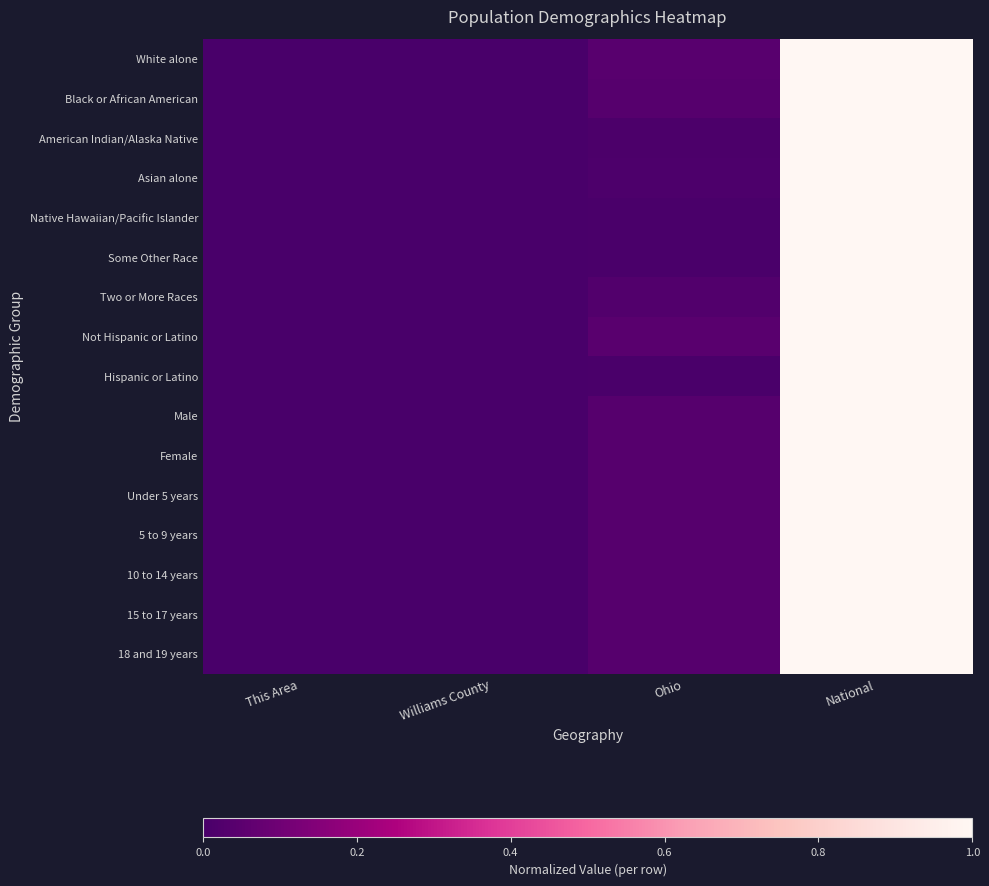

Reading left to right, what are all the values shown in this chart?

White alone: This Area=0.0	Williams County=0.0	Ohio=0.0	National=1.0
Black or African American: This Area=0.0	Williams County=0.0	Ohio=0.0	National=1.0
American Indian/Alaska Native: This Area=0.0	Williams County=0.0	Ohio=0.0	National=1.0
Asian alone: This Area=0.0	Williams County=0.0	Ohio=0.0	National=1.0
Native Hawaiian/Pacific Islander: This Area=0.0	Williams County=0.0	Ohio=0.0	National=1.0
Some Other Race: This Area=0.0	Williams County=0.0	Ohio=0.0	National=1.0
Two or More Races: This Area=0.0	Williams County=0.0	Ohio=0.0	National=1.0
Not Hispanic or Latino: This Area=0.0	Williams County=0.0	Ohio=0.0	National=1.0
Hispanic or Latino: This Area=0.0	Williams County=0.0	Ohio=0.0	National=1.0
Male: This Area=0.0	Williams County=0.0	Ohio=0.0	National=1.0
Female: This Area=0.0	Williams County=0.0	Ohio=0.0	National=1.0
Under 5 years: This Area=0.0	Williams County=0.0	Ohio=0.0	National=1.0
5 to 9 years: This Area=0.0	Williams County=0.0	Ohio=0.0	National=1.0
10 to 14 years: This Area=0.0	Williams County=0.0	Ohio=0.0	National=1.0
15 to 17 years: This Area=0.0	Williams County=0.0	Ohio=0.0	National=1.0
18 and 19 years: This Area=0.0	Williams County=0.0	Ohio=0.0	National=1.0